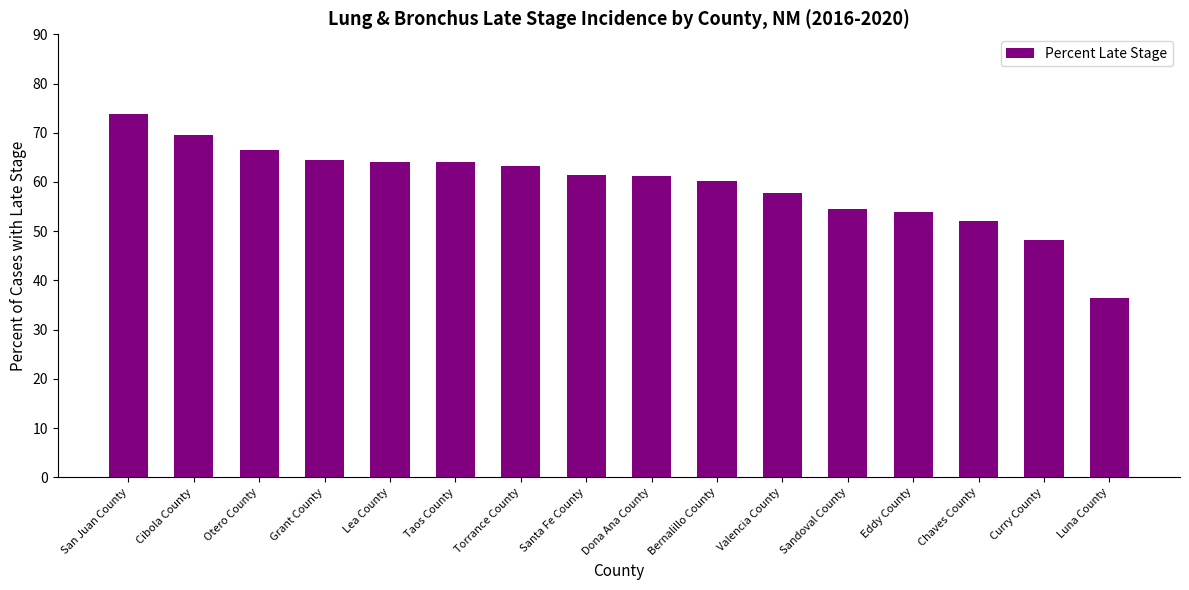

What is the difference between the maximum and minimum values?

37.4